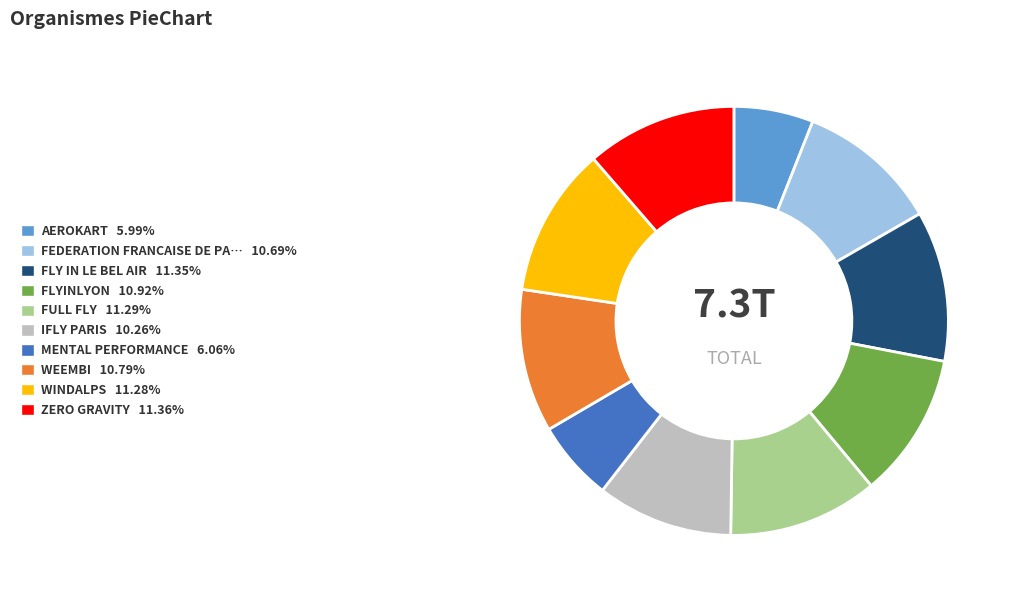

Does any single category account for the majority?

No